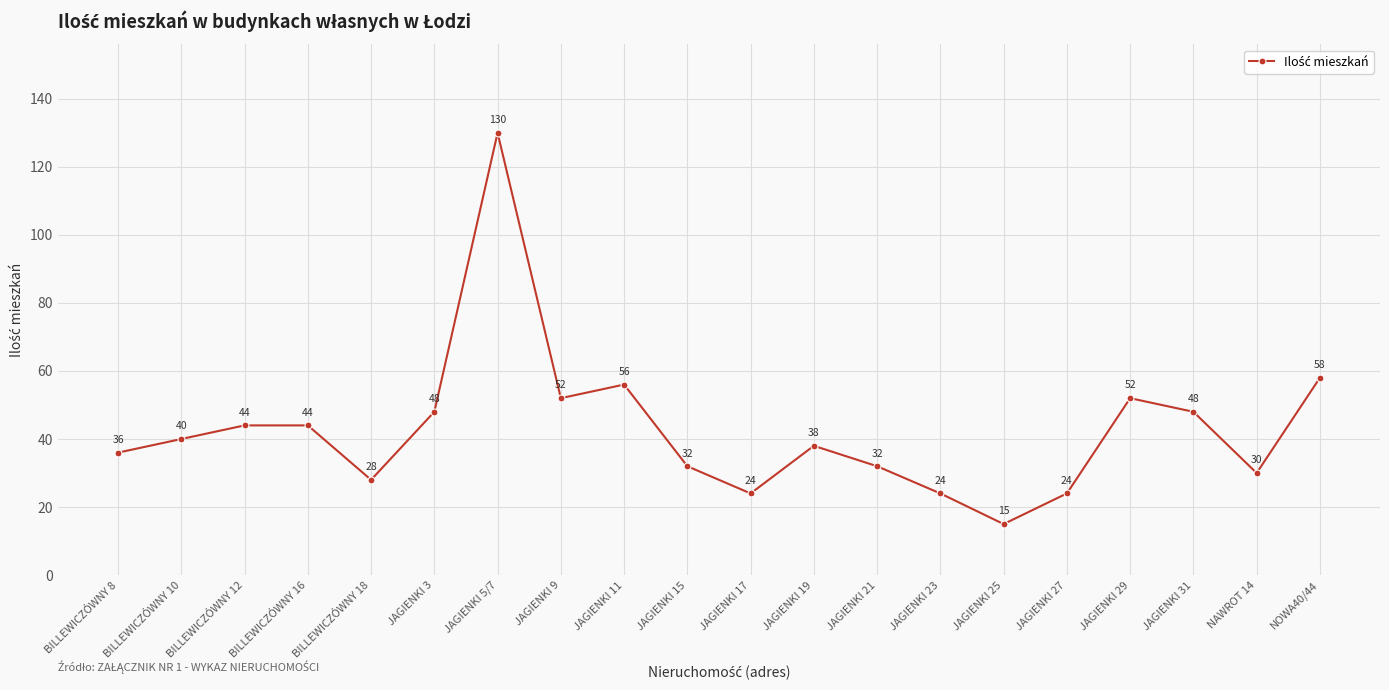

What position from the right is BILLEWICZÓWNY 12?

18